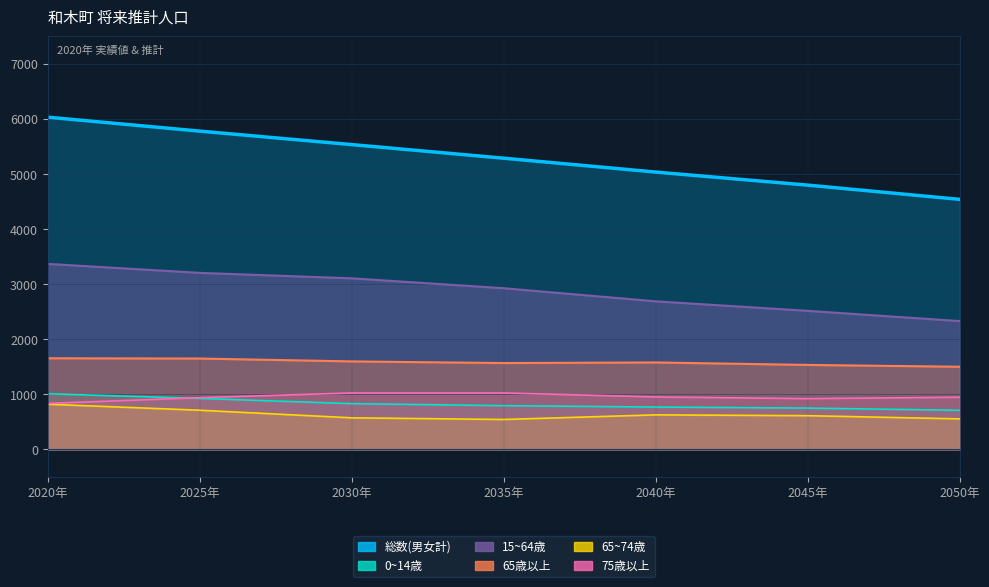

At which label does 15~64歳 first exceed 2927?

2020年